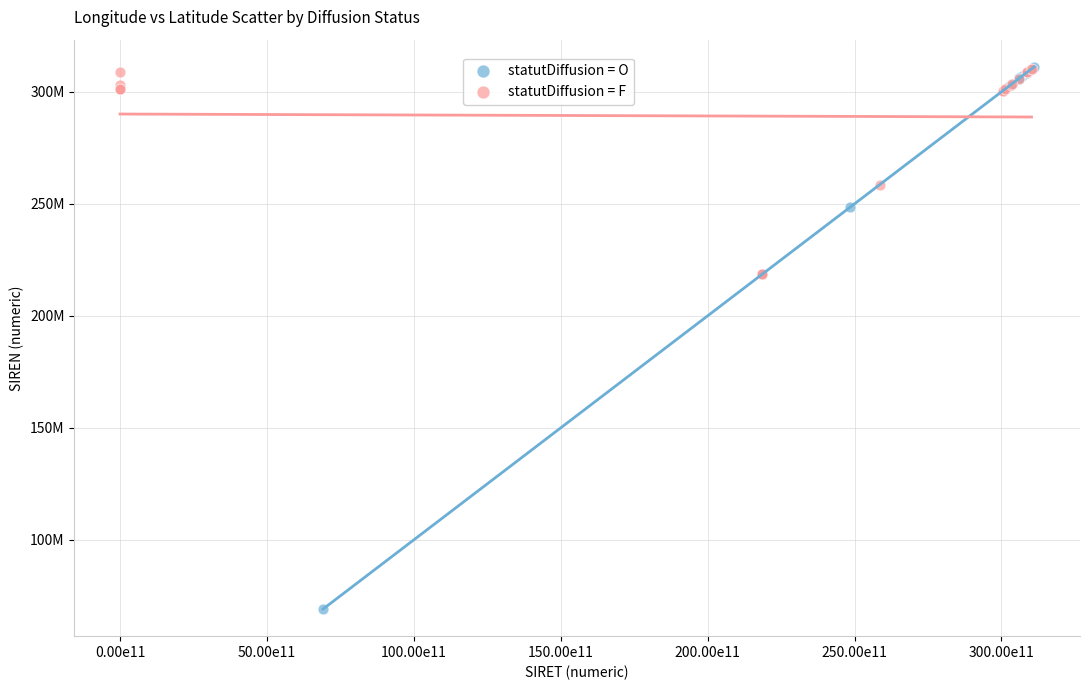

Which series contains the lowest Y value?

statutDiffusion = O